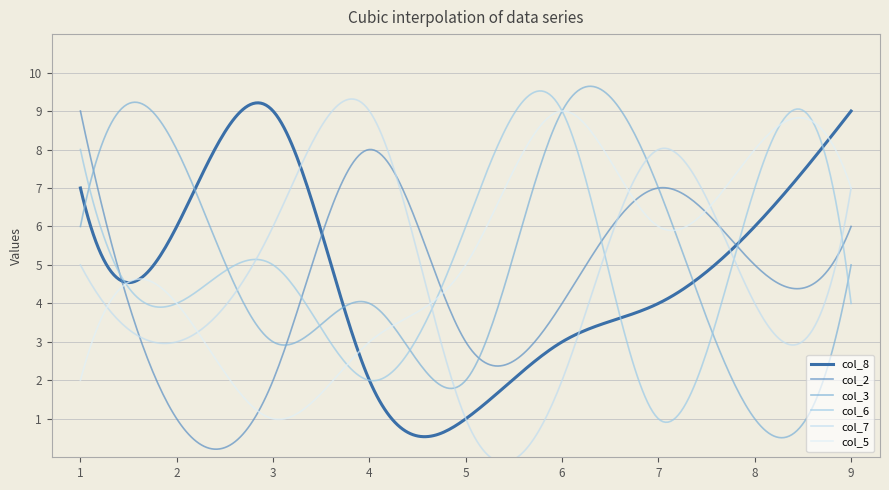

Which series ends up on top after the final intersection of col_5 and col_6?

col_5